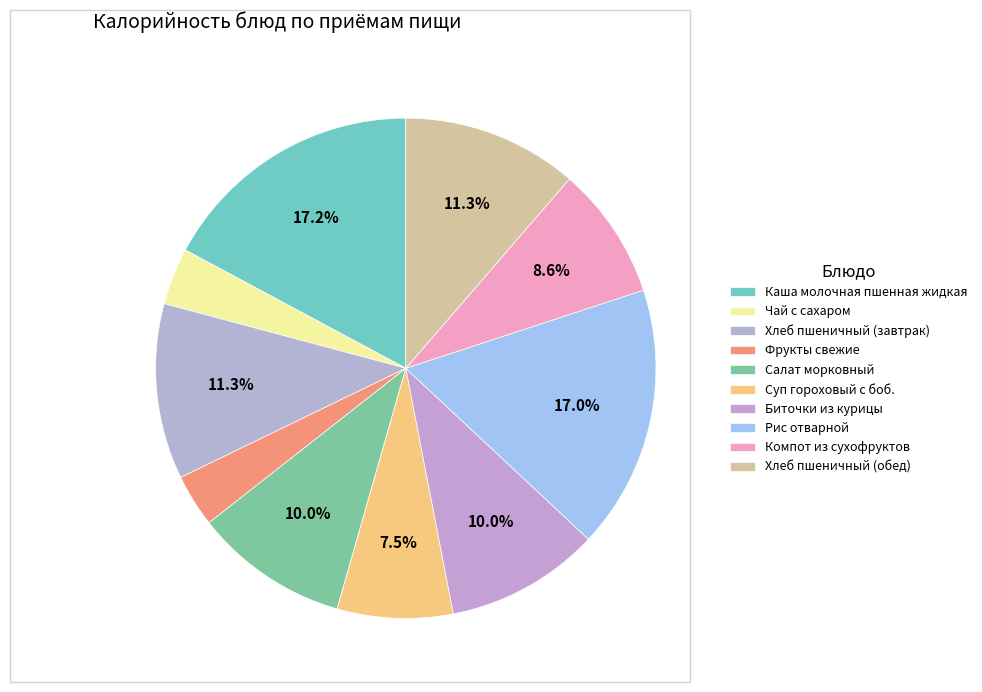

How many segments does this pie chart have?

10